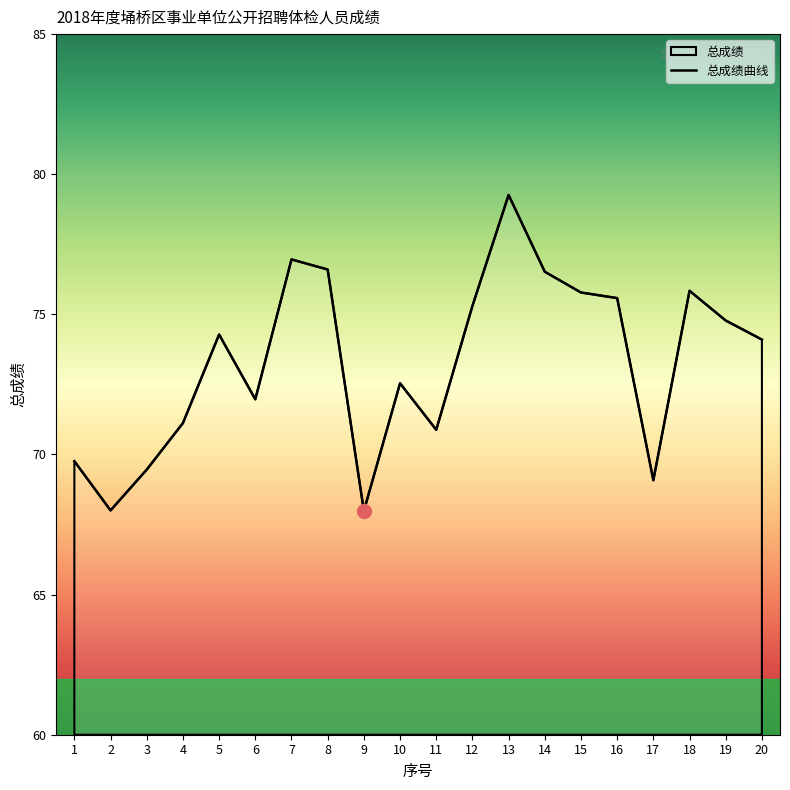

The chart shows a value of 24.6 at 10. True or false?

False